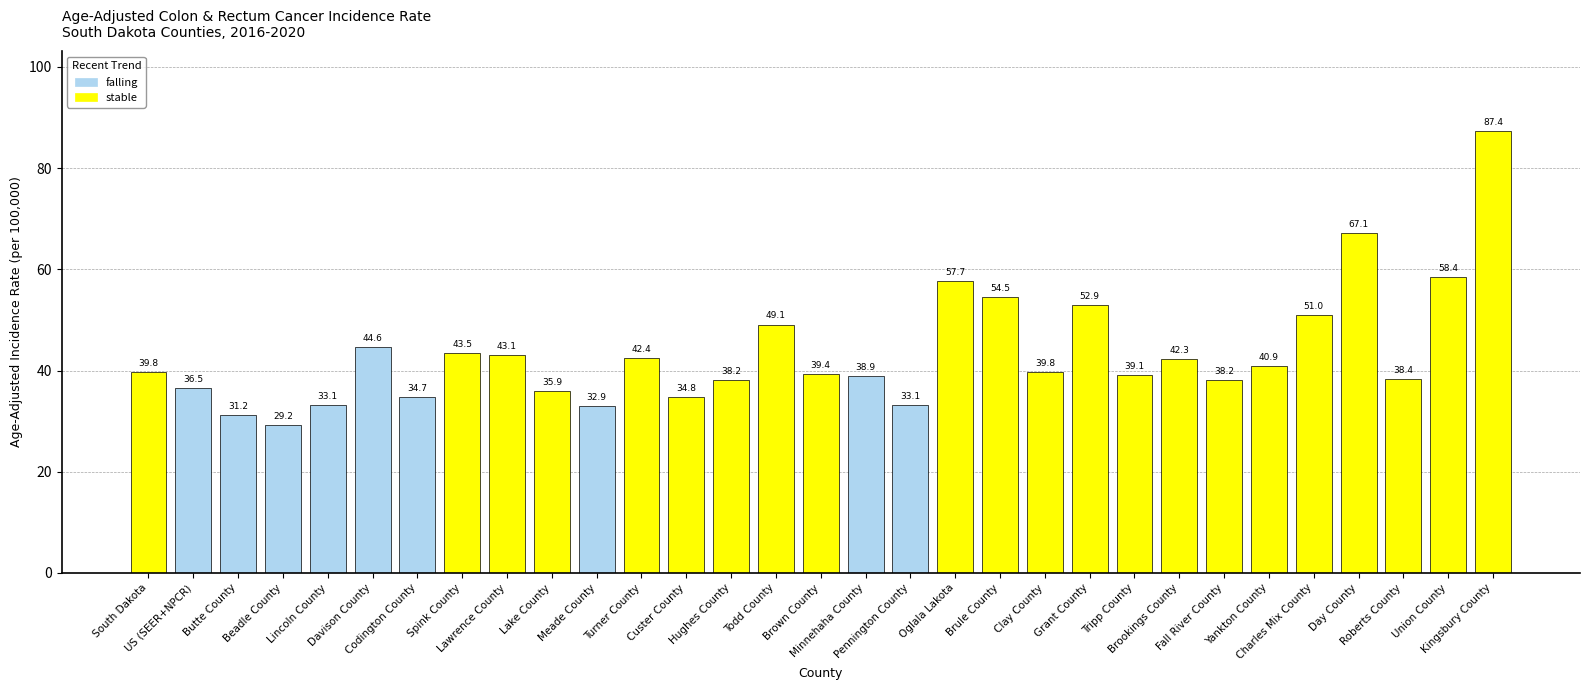

The chart shows a value of 53.8 at Hughes County. True or false?

False